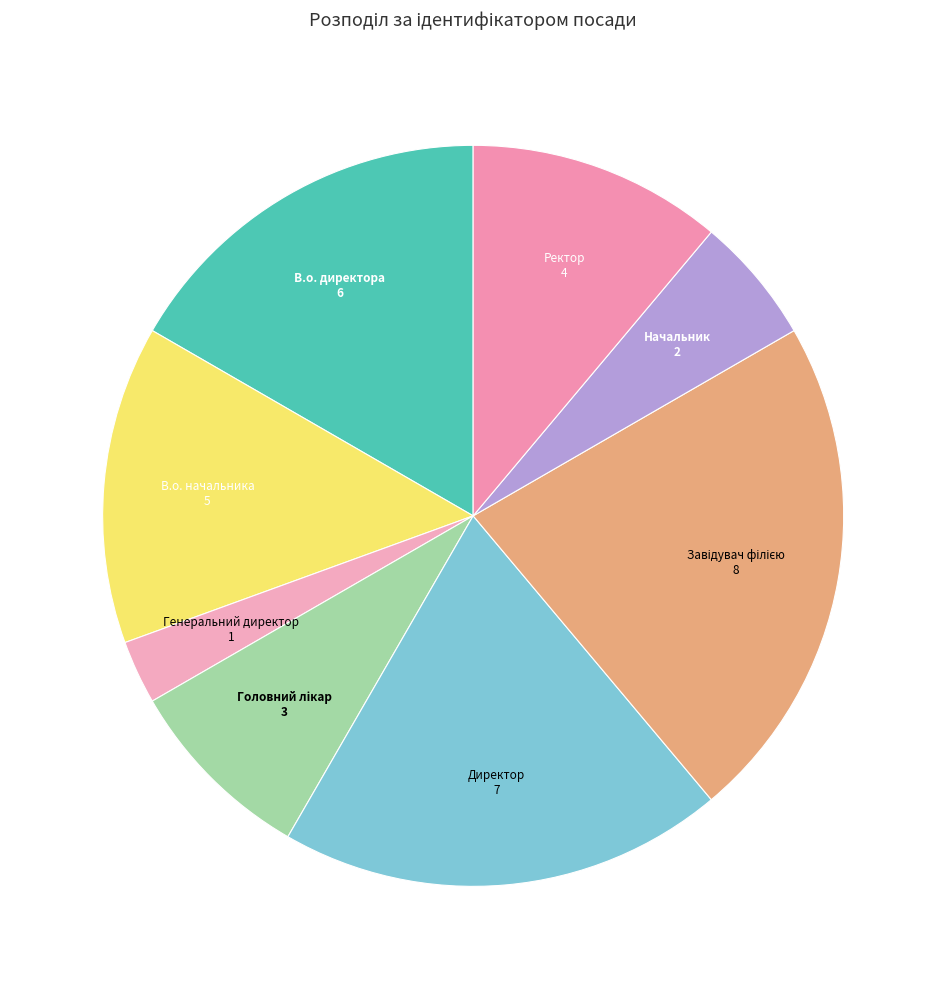

How many segments does this pie chart have?

8